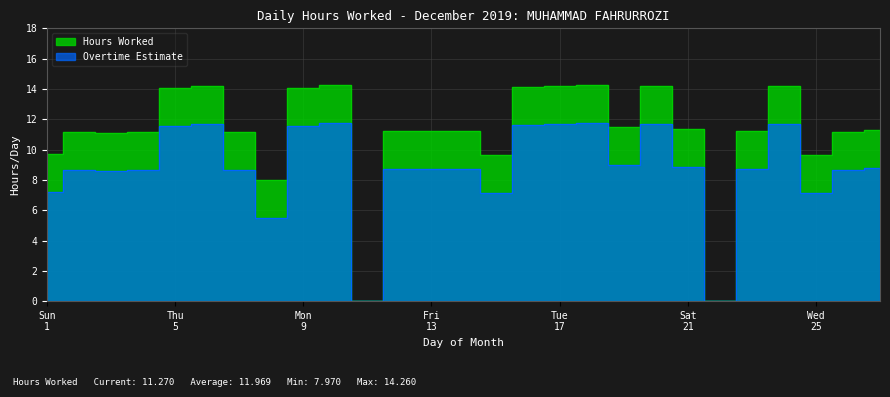

Between 1 and 13, which is larger?

13